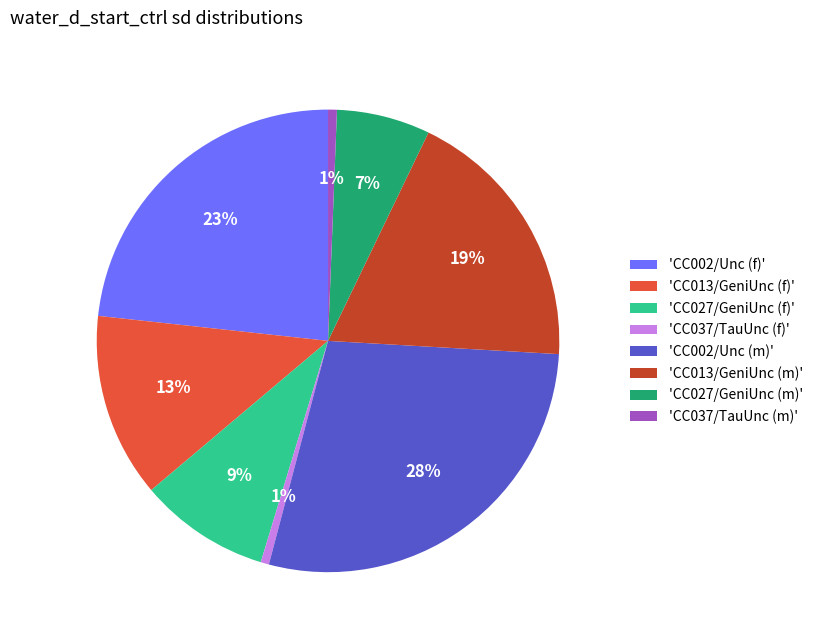

Is there any slice that represents more than half of the pie?

No